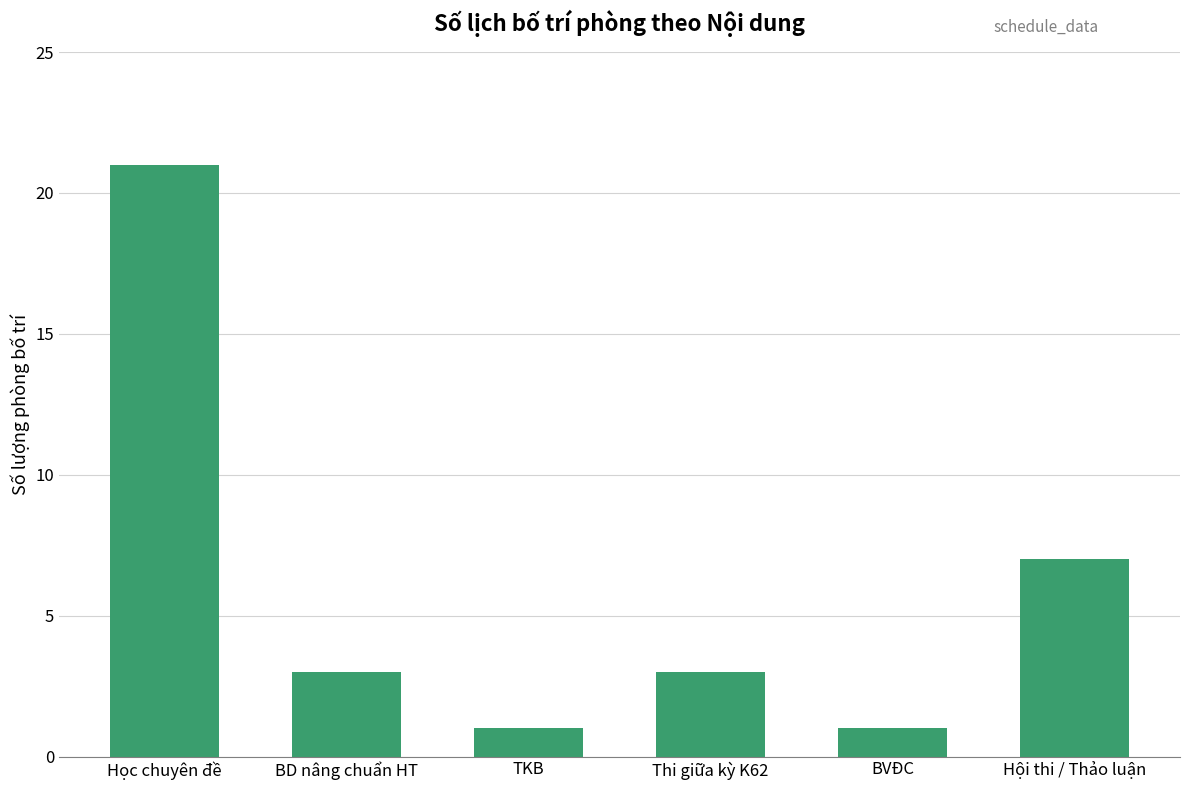

Reading left to right, list all the values displayed in this chart.

21	3	1	3	1	7